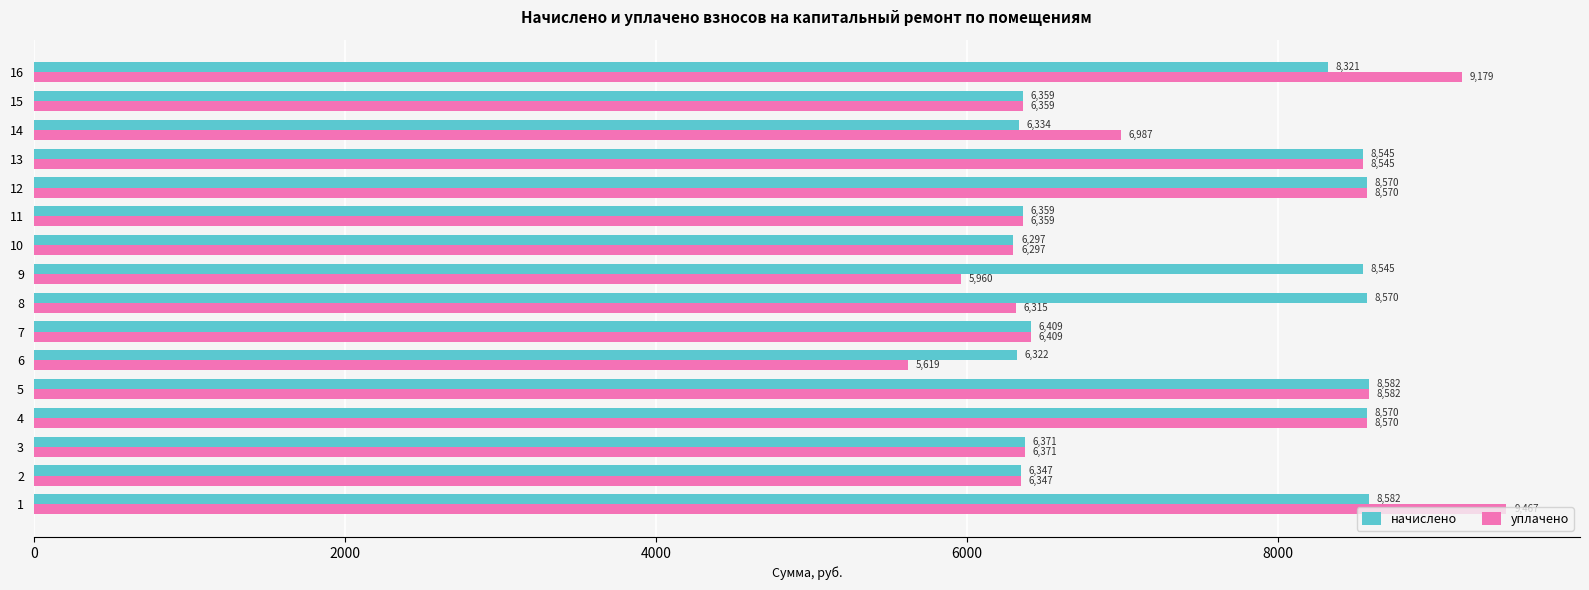

Which series has the largest total across all categories?

начислено